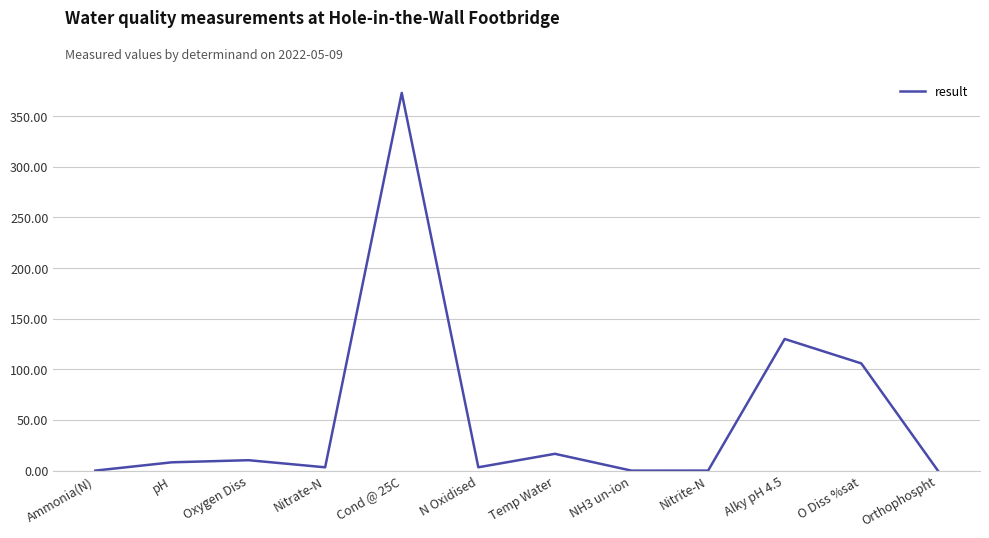

True or false: the data shows 0.0 at Ammonia(N).

True